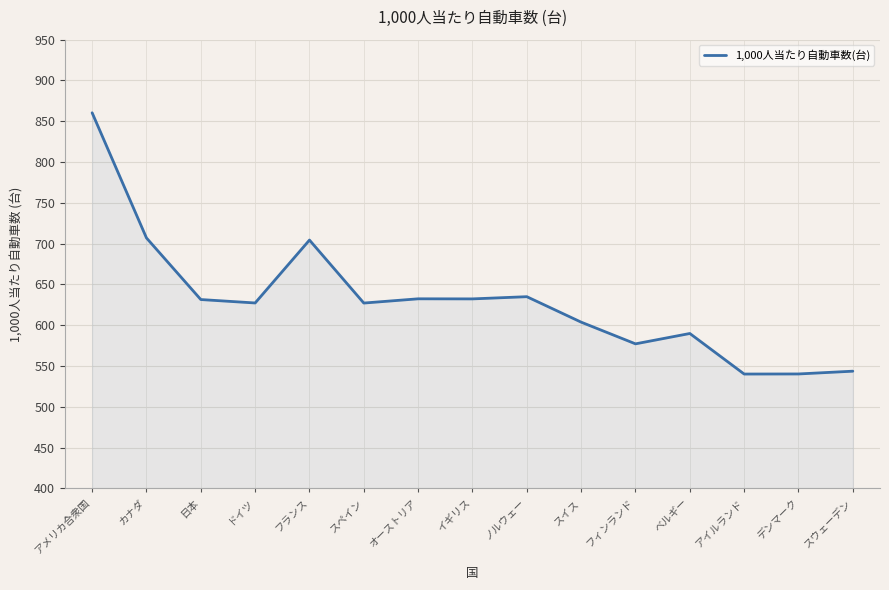

What is the sum of the values at スイス and オーストリア?

1236.2